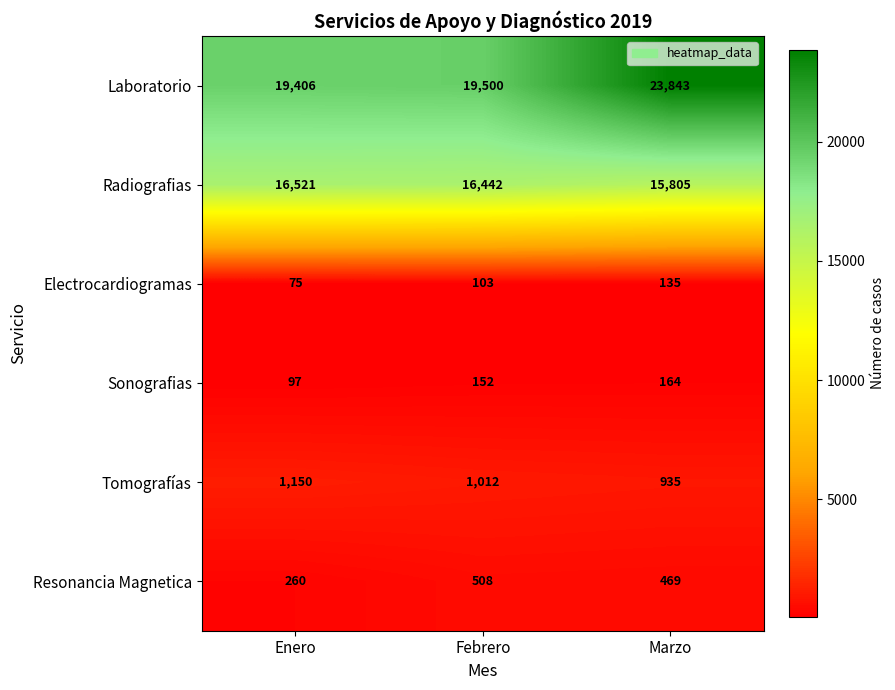

Rank the series at Marzo from lowest to highest value.

Electrocardiogramas, Sonografias, Resonancia Magnetica, Tomografías, Radiografias, Laboratorio